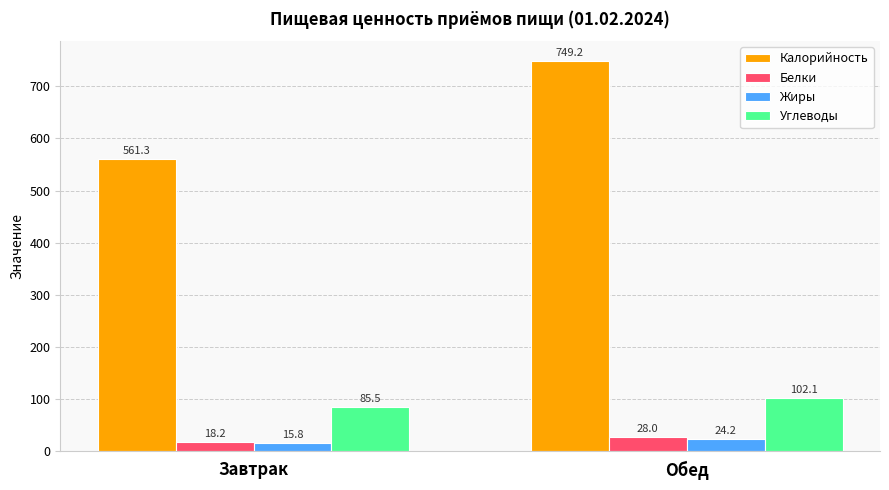

Which series has the widest spread of values?

Калорийность